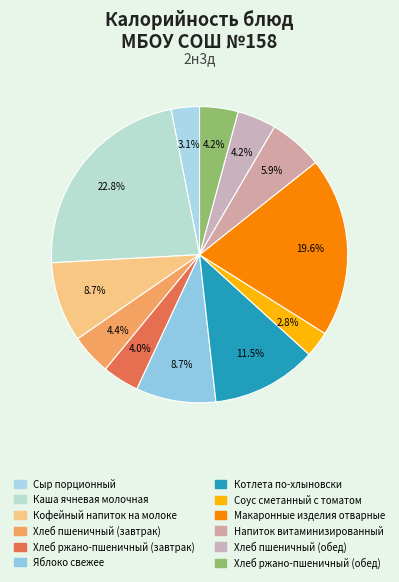

How many slices are in this pie chart?

12